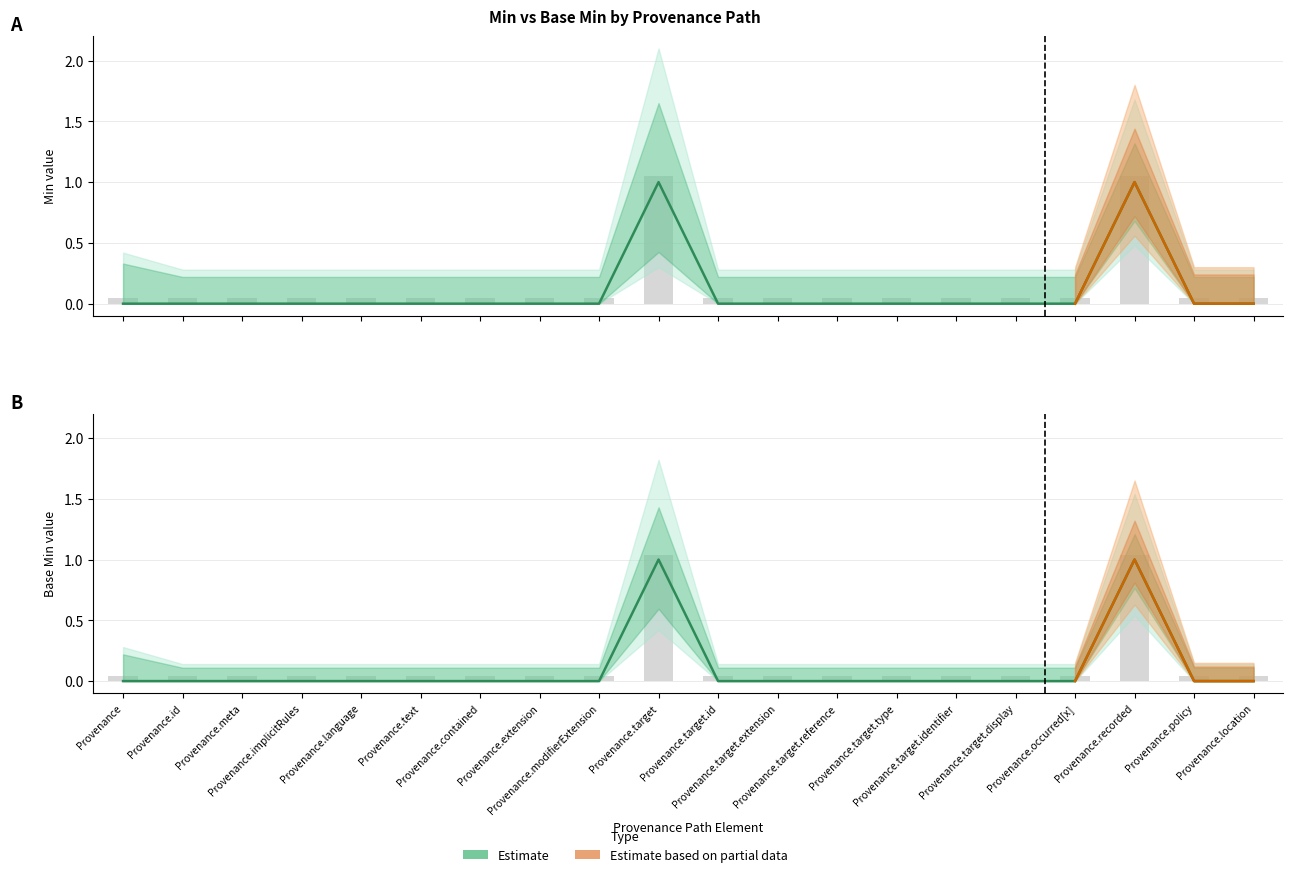

The value of Base Min at Provenance.target.display is 0.1. True or false?

True